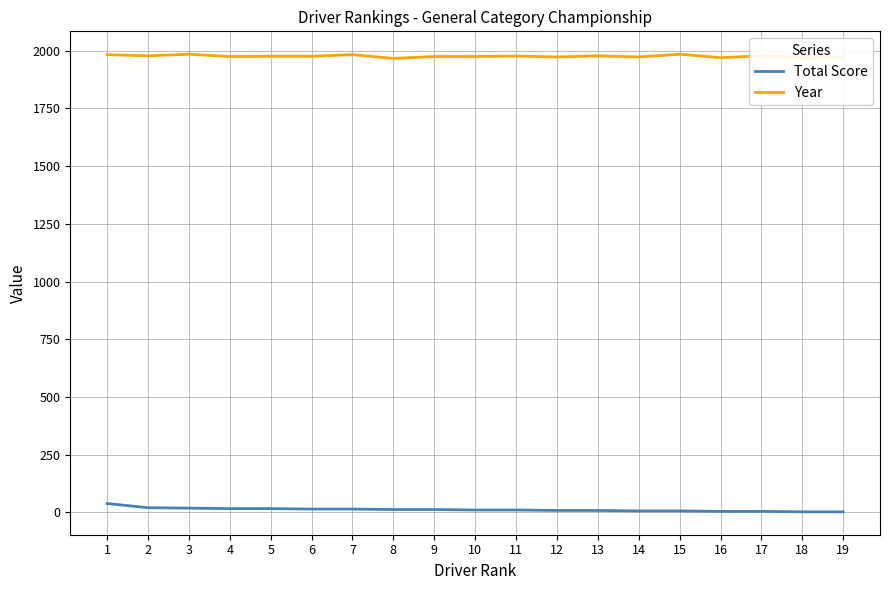

List the series in order of their peak value, lowest first.

Total Score, Year